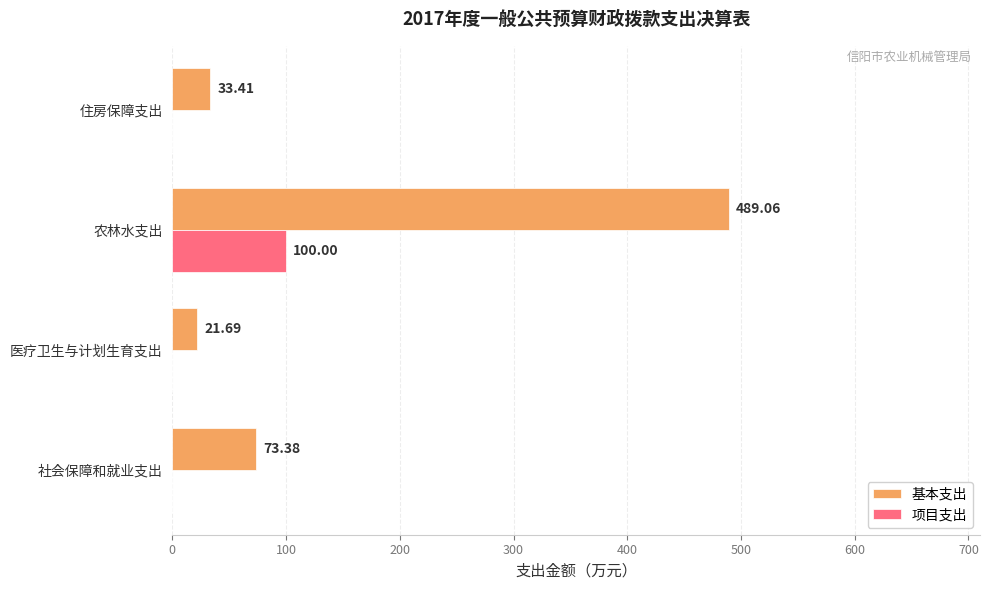

At which category is the sum across all series the highest?

农林水支出